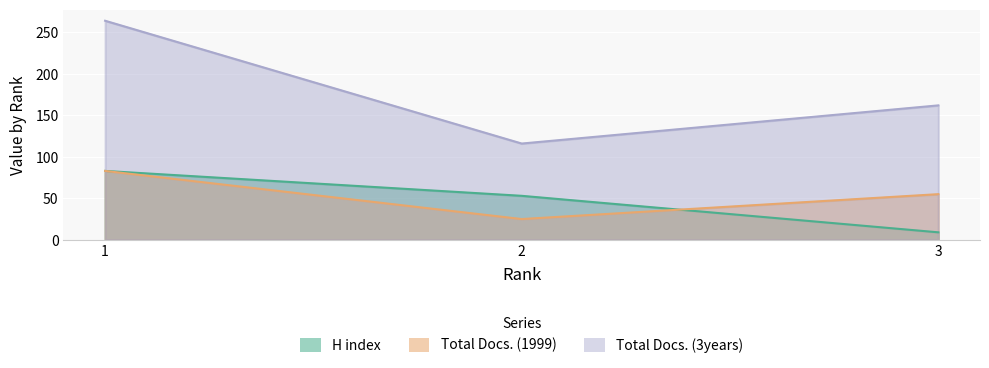

True or false: Total Docs. (1999) has a value of 25 at 2.

True